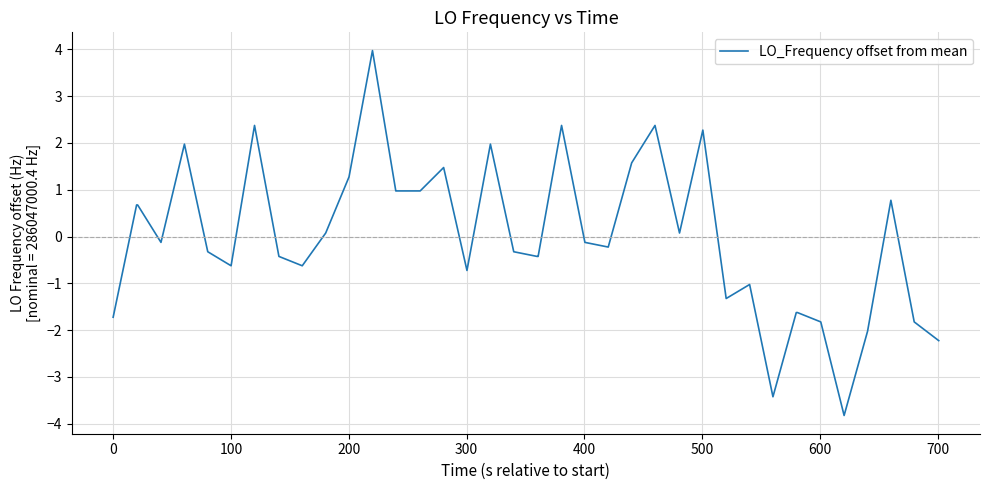

What is the smallest value displayed?

-3.8